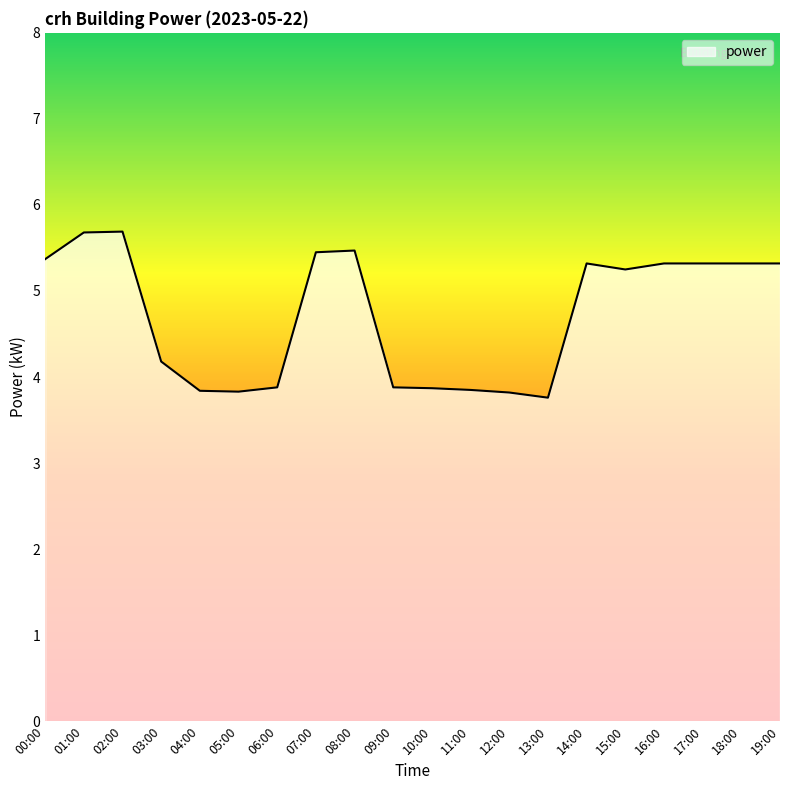

What position from the left is 11:00?

12